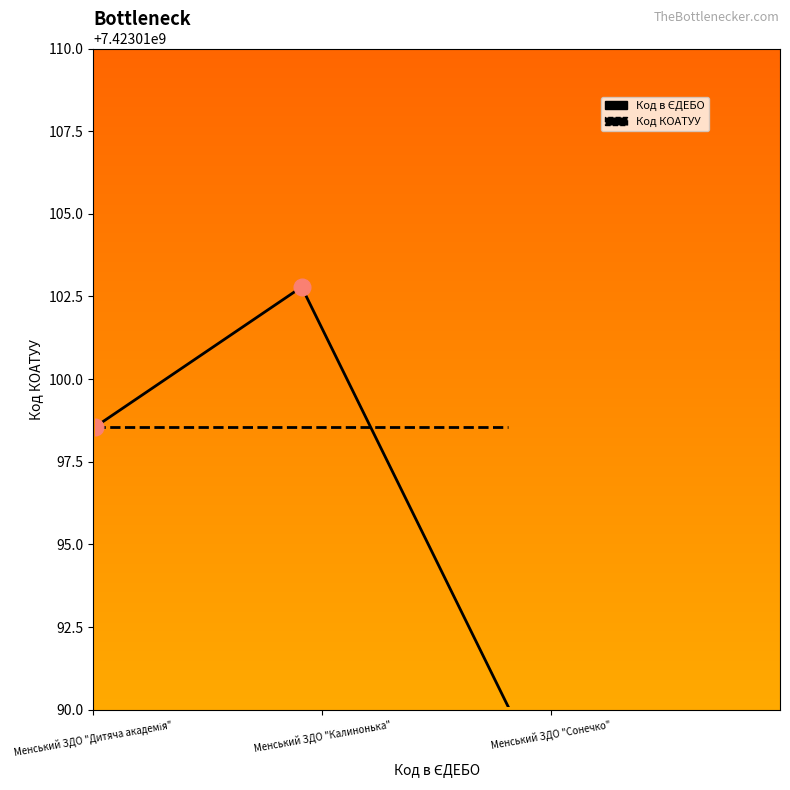

What is the label of the 2nd point from the right?

1.0